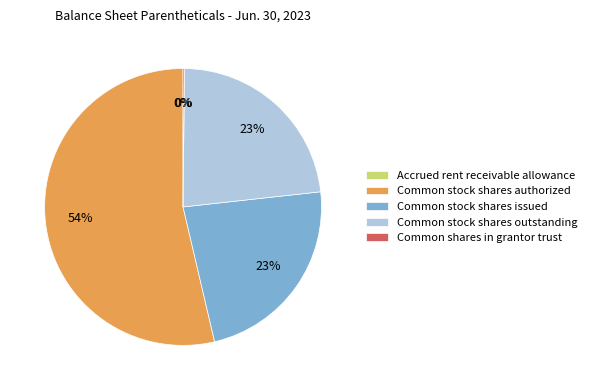

What is the largest slice in the pie chart?

Common stock shares authorized